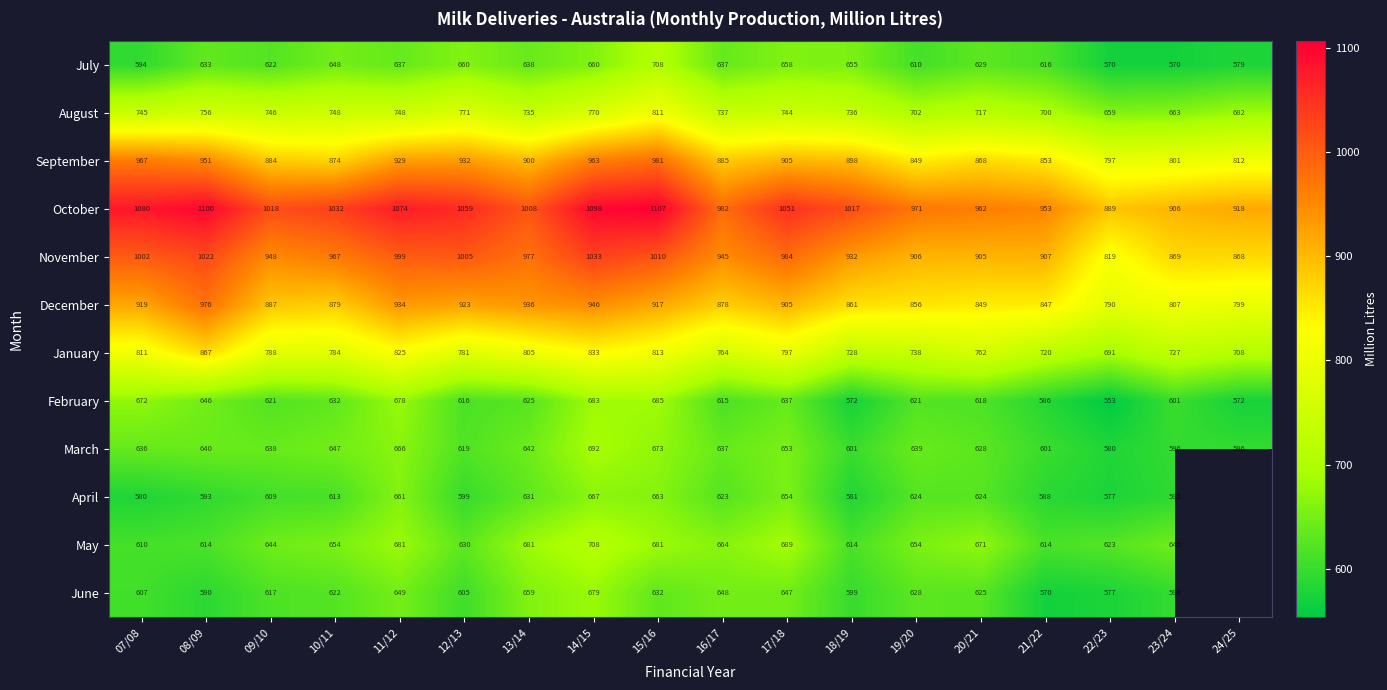

At 14/15, list the series in order from largest to smallest.

October, November, September, December, January, August, May, March, February, June, April, July